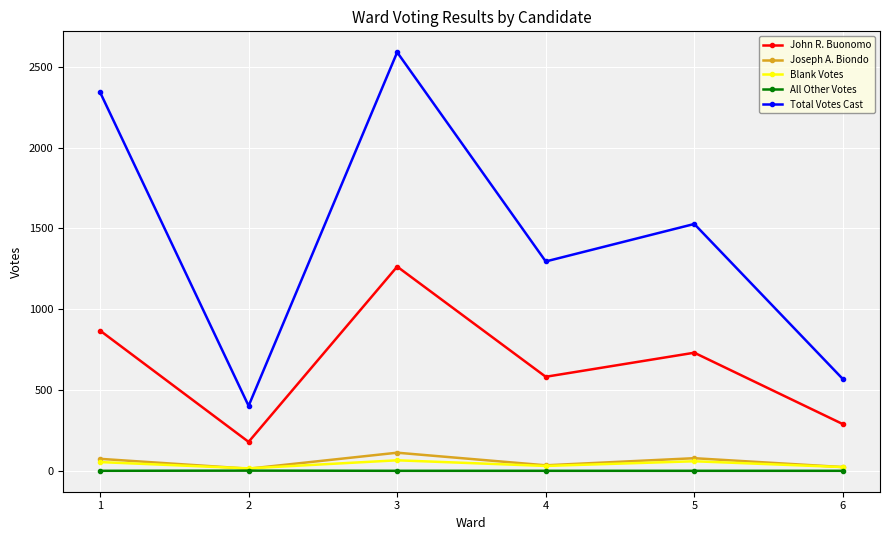

Rank the categories by John R. Buonomo value from highest to lowest.

3, 1, 5, 4, 6, 2